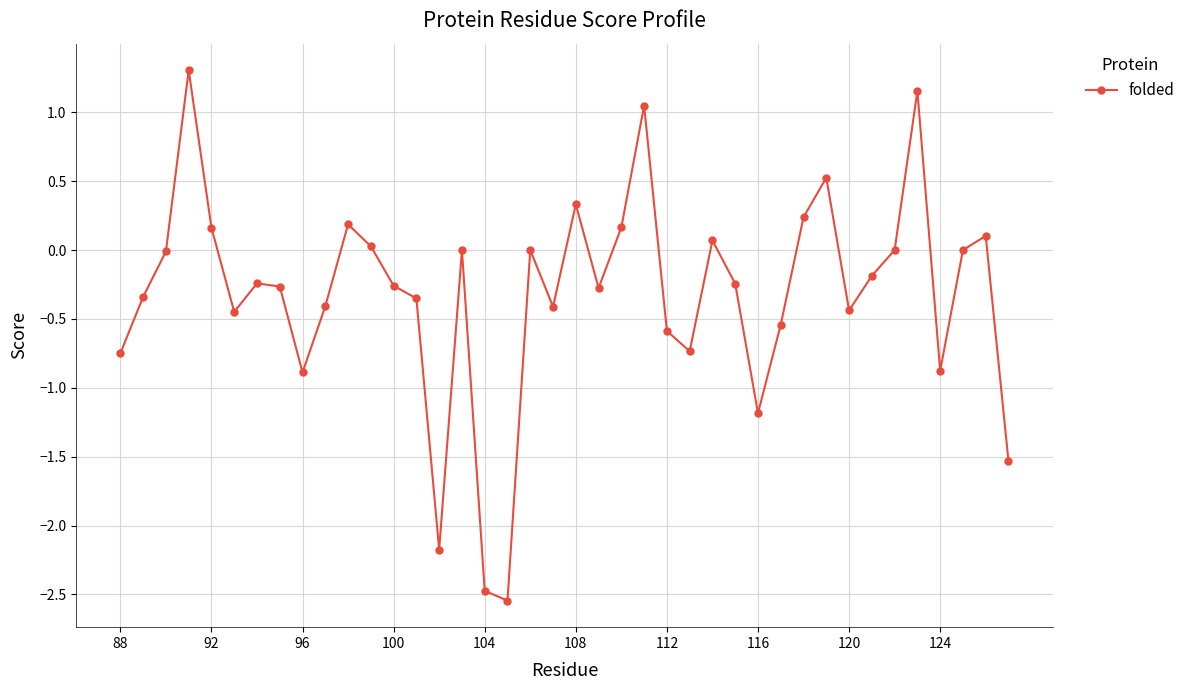

What is the value of the 21st point from the left?

0.3